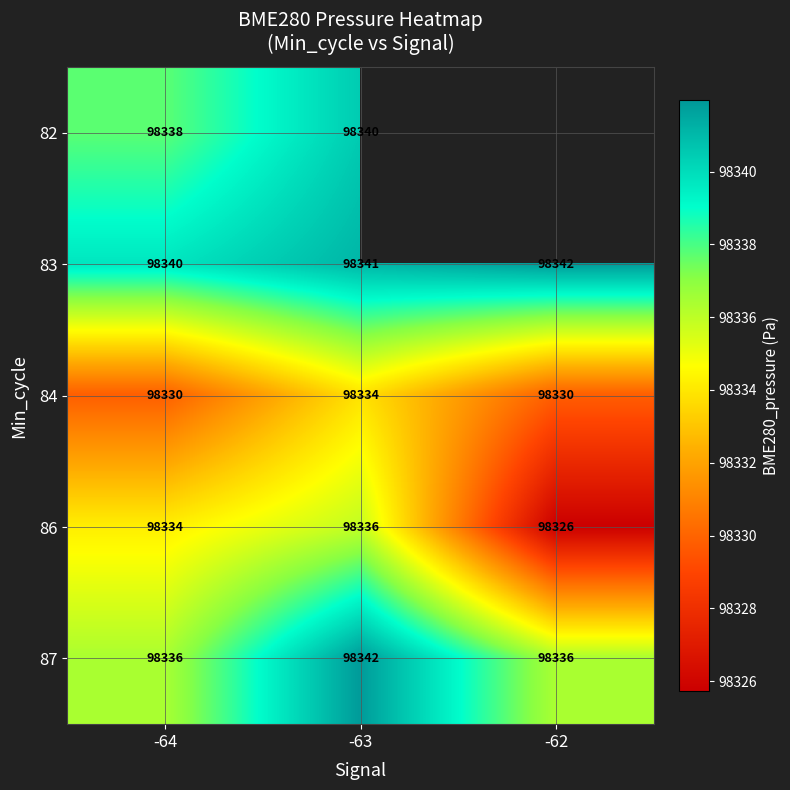

Which has a higher value, -64 or -62?

-62